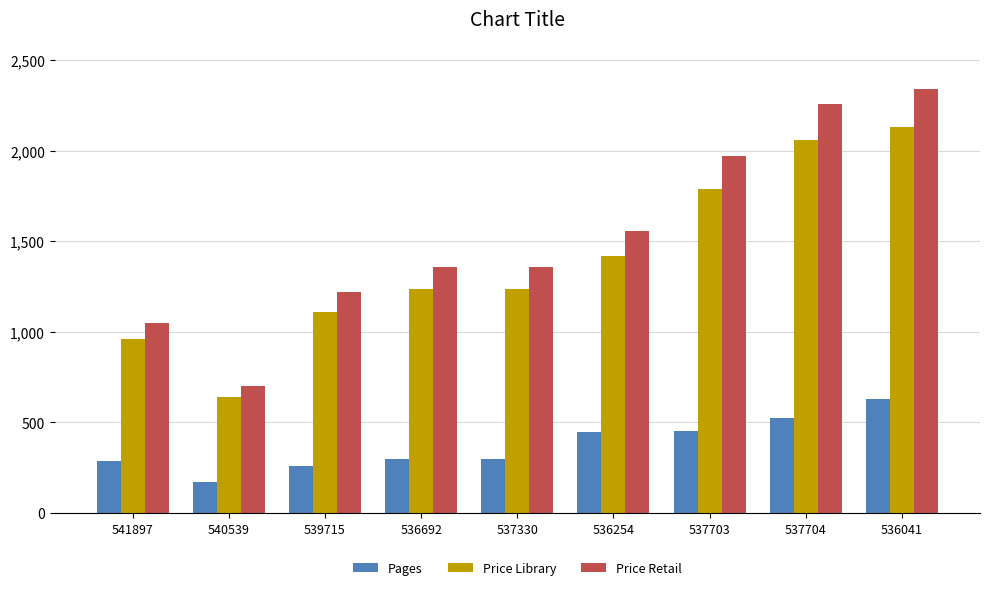

Which series has the largest range (max minus min)?

Price Retail